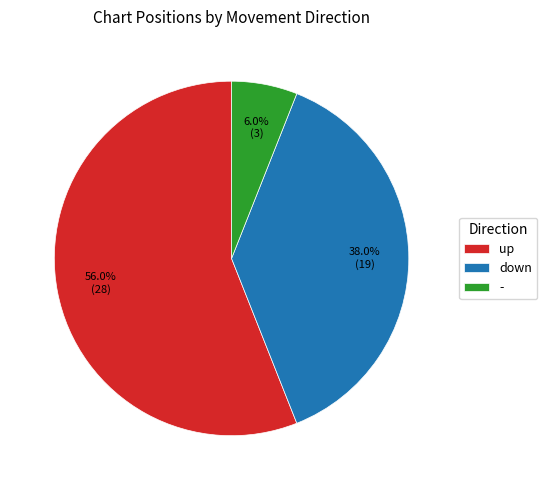

To the nearest percent, what is the difference between the largest and smallest slice percentages?

50%